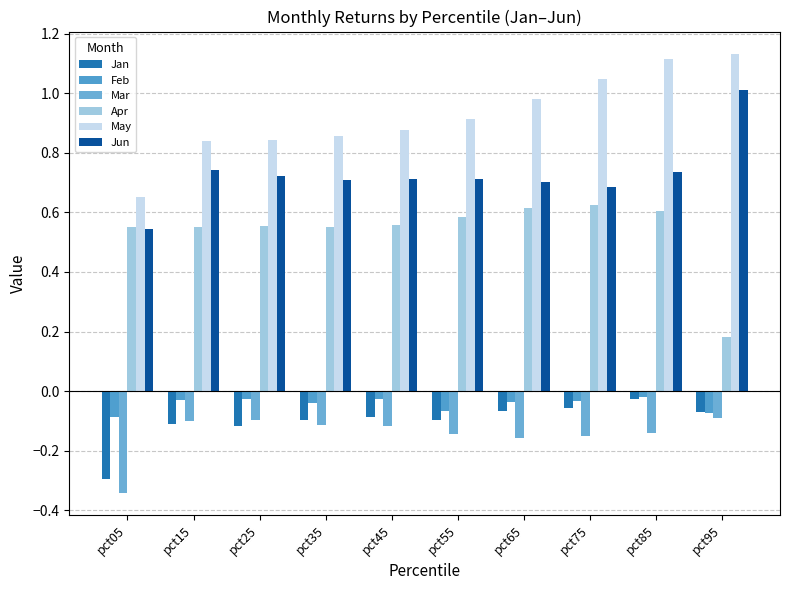

At which label is Apr closest to 0?

pct95